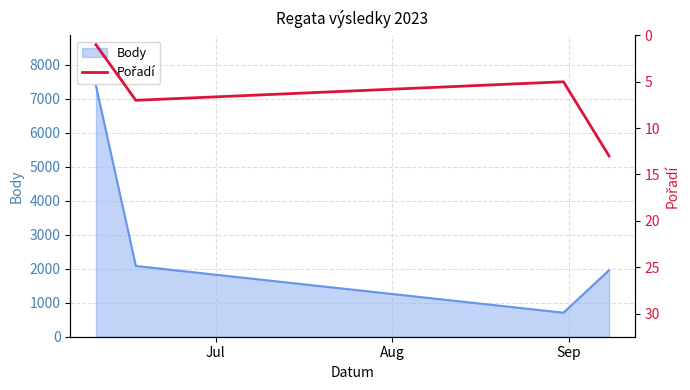

True or false: Body has more than 1 interior local peaks.

False